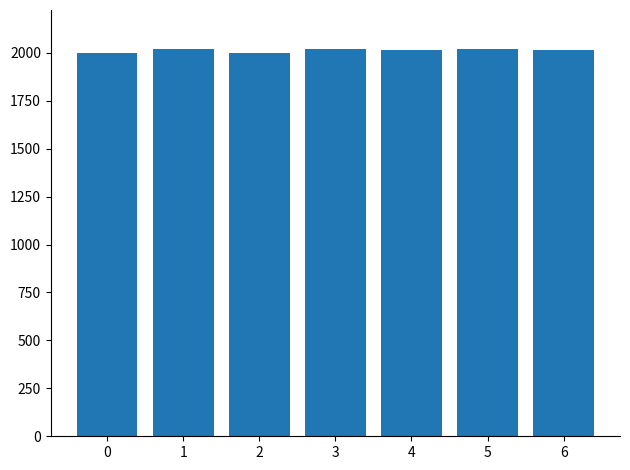

What is the average value?

2013